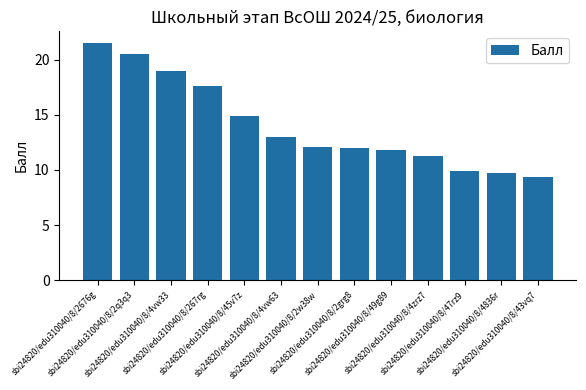

What is the sum of the values at sbi24820/edu310040/8/45v7z and sbi24820/edu310040/8/4vw63?

27.9